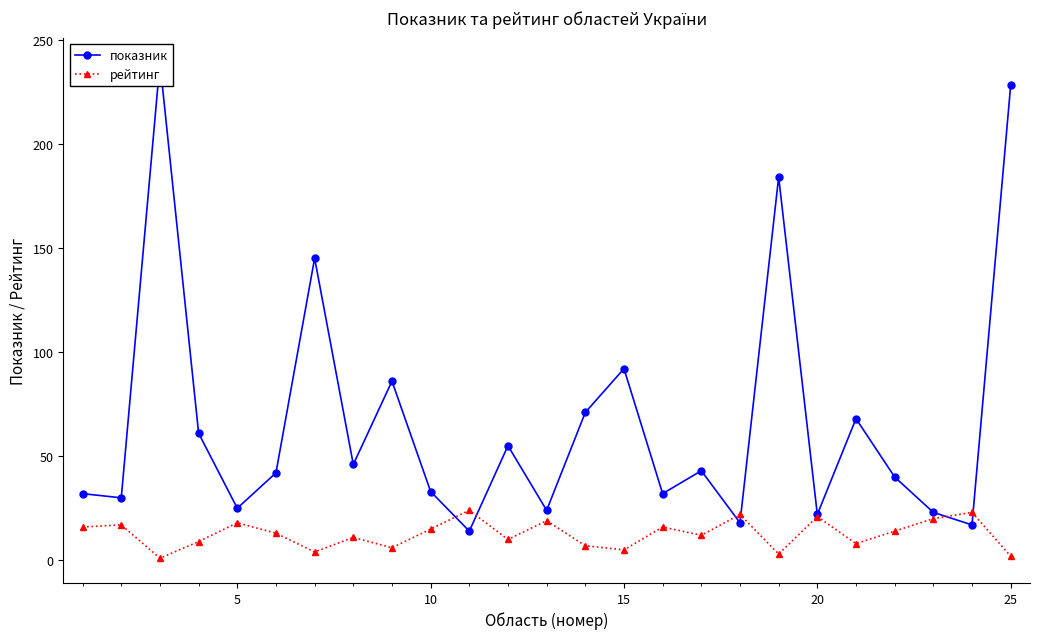

Rank the series by their average value, from lowest to highest.

рейтинг, показник